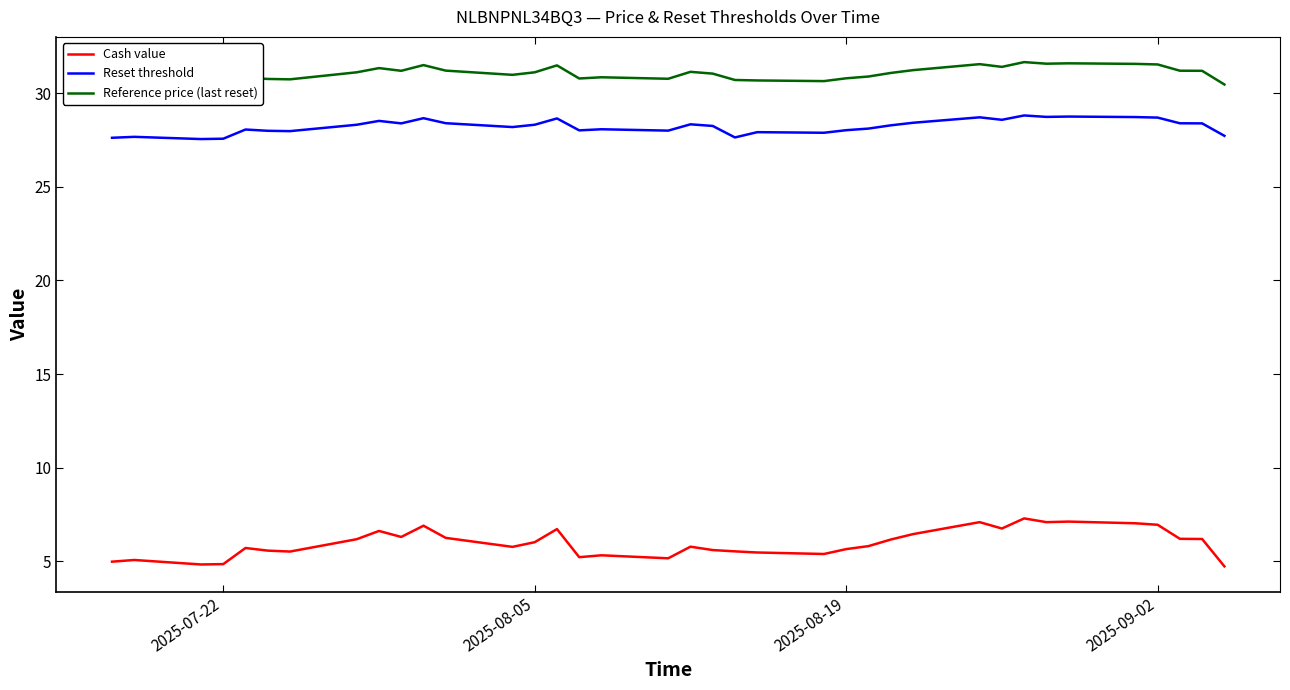

What is the minimum value for Cash value?

4.7